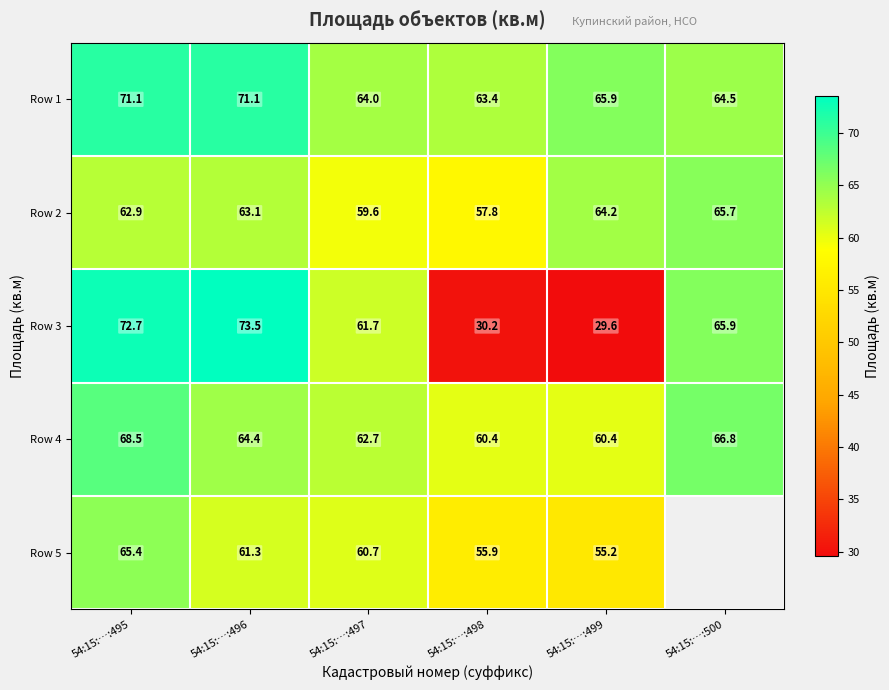

What is the average value of the Row 2 series?

62.2